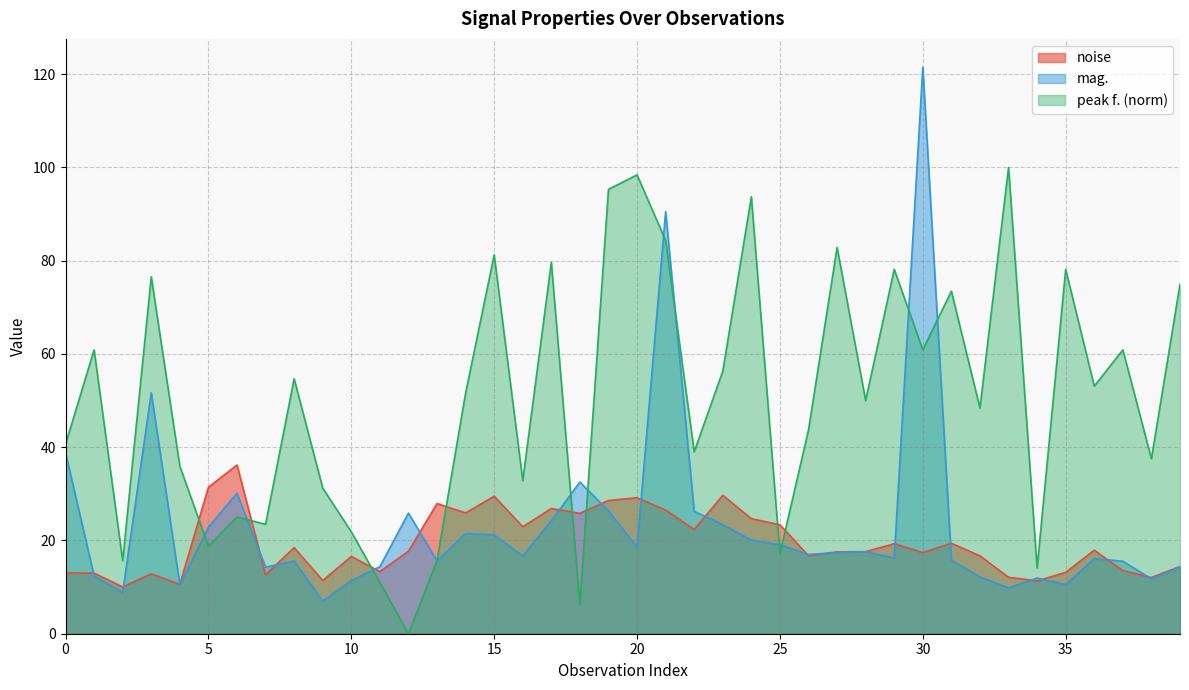

Which series ends up on top after the final intersection of noise and peak f.?

peak f.